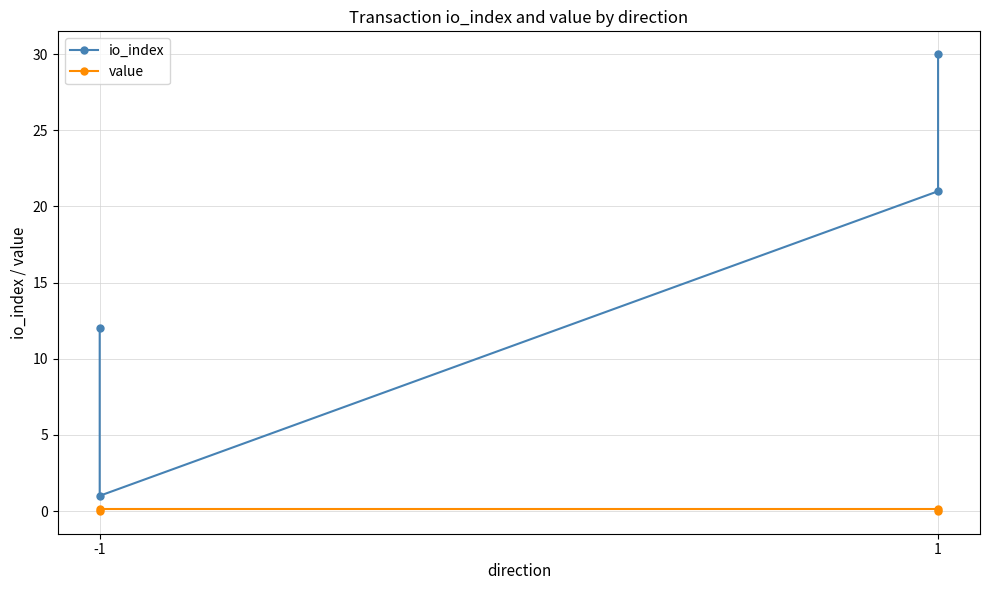

Does the chart have visible grid lines?

Yes